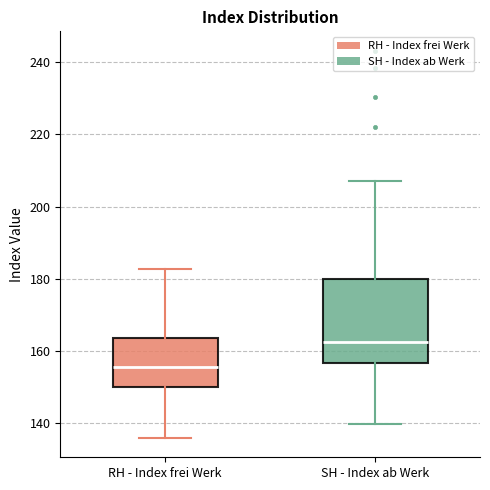

Where is the upper edge of the box for RH - Index frei Werk on the y-axis? The values are not printed on the chart, so give them approximately, as read against the axis.

164